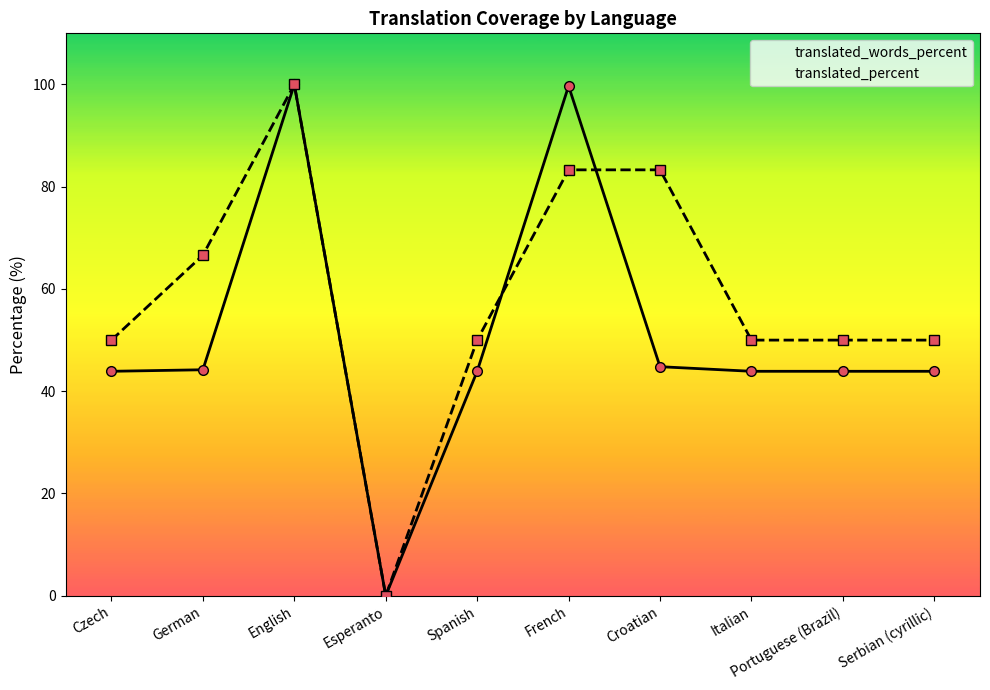

What is the value of the translated_percent point at the 7th from the left?

83.3